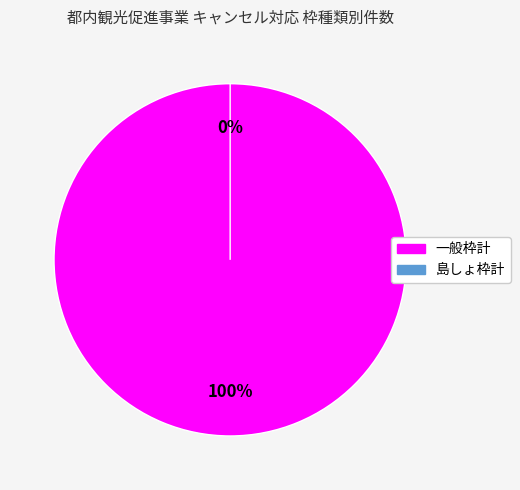

True or false: 島しょ枠計 accounts for 1% of the total.

False